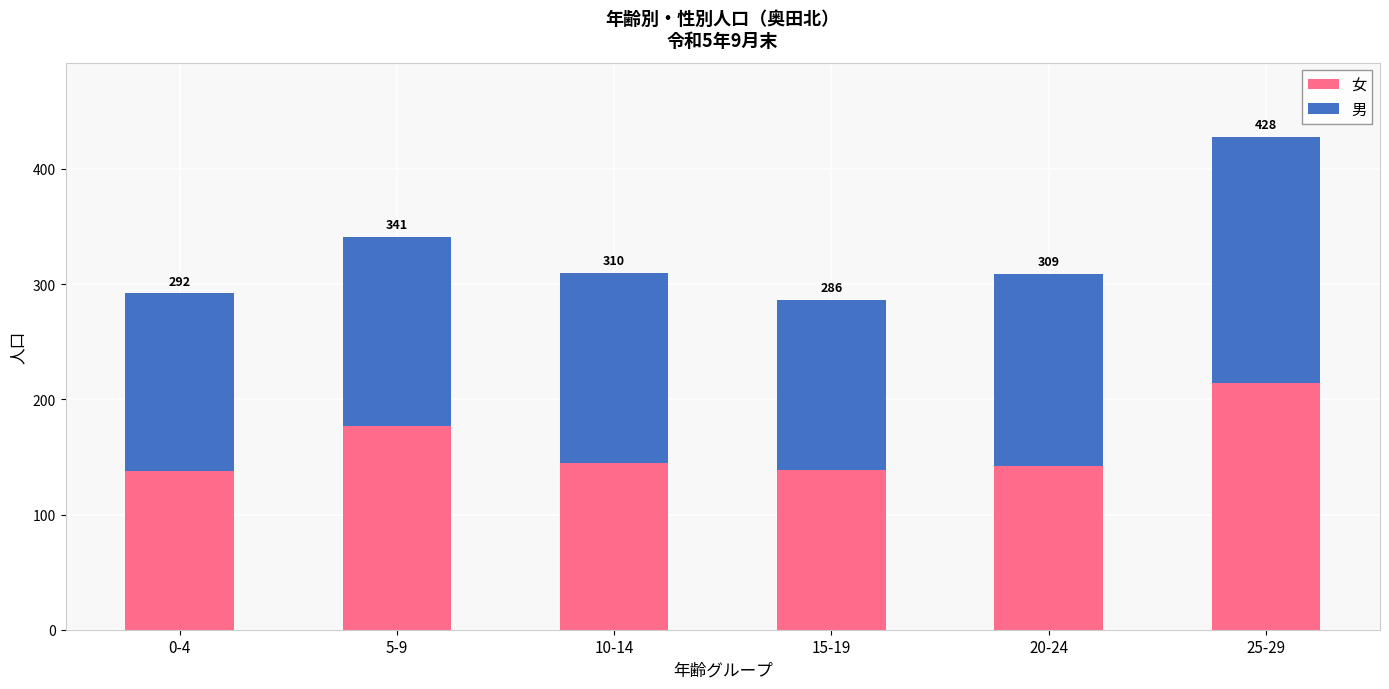

At which label is 女 closest to 176?

5-9